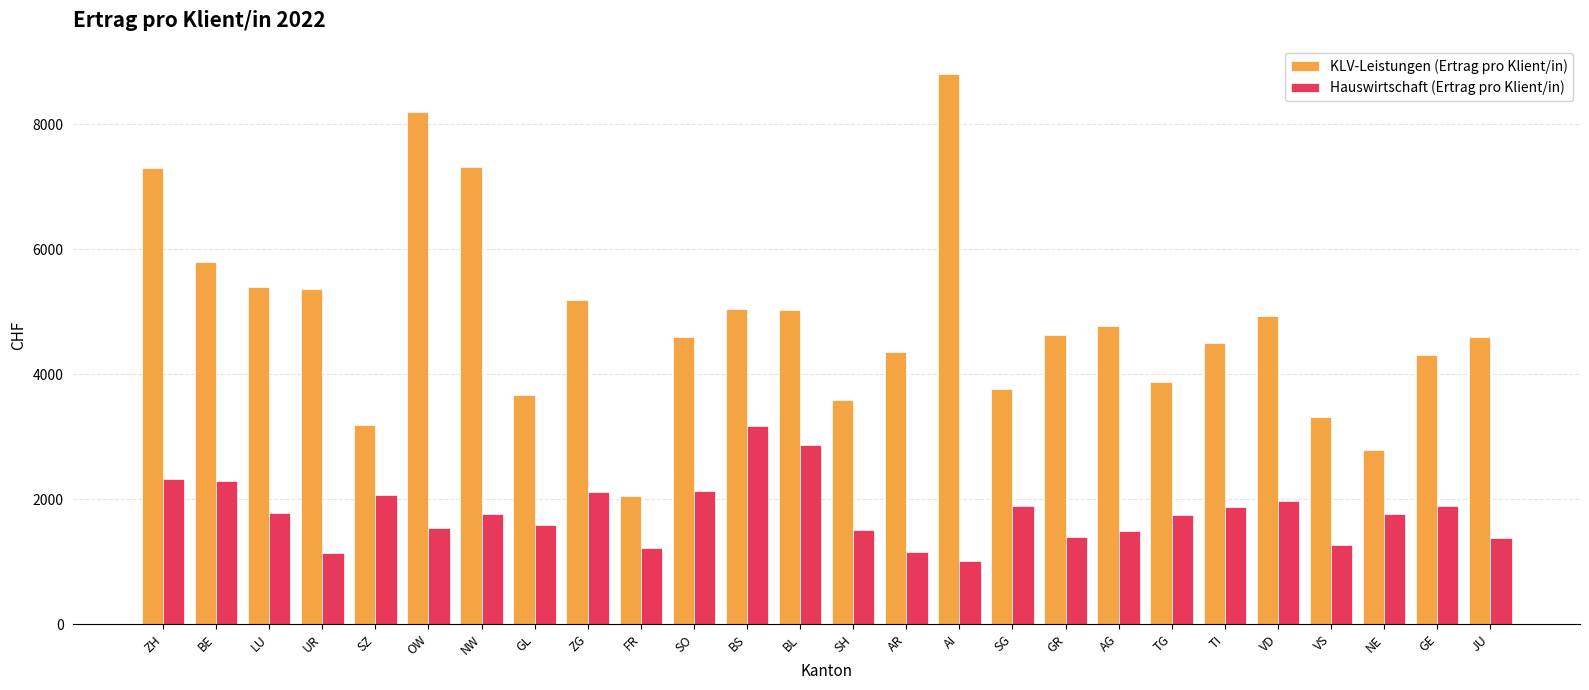

True or false: KLV-Leistungen (Ertrag pro Klient/in) has a value of 6631.6 at BL.

False